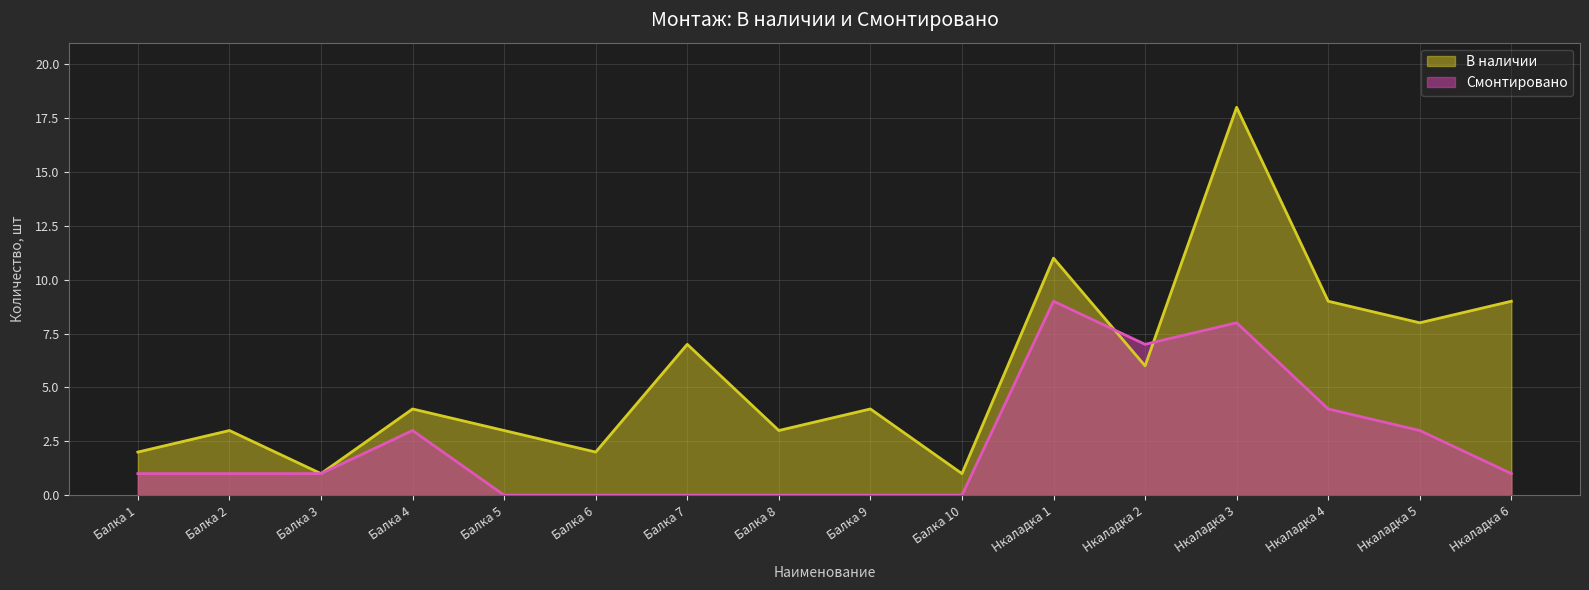

What is the value of the Смонтировано point at the 13th from the left?

8